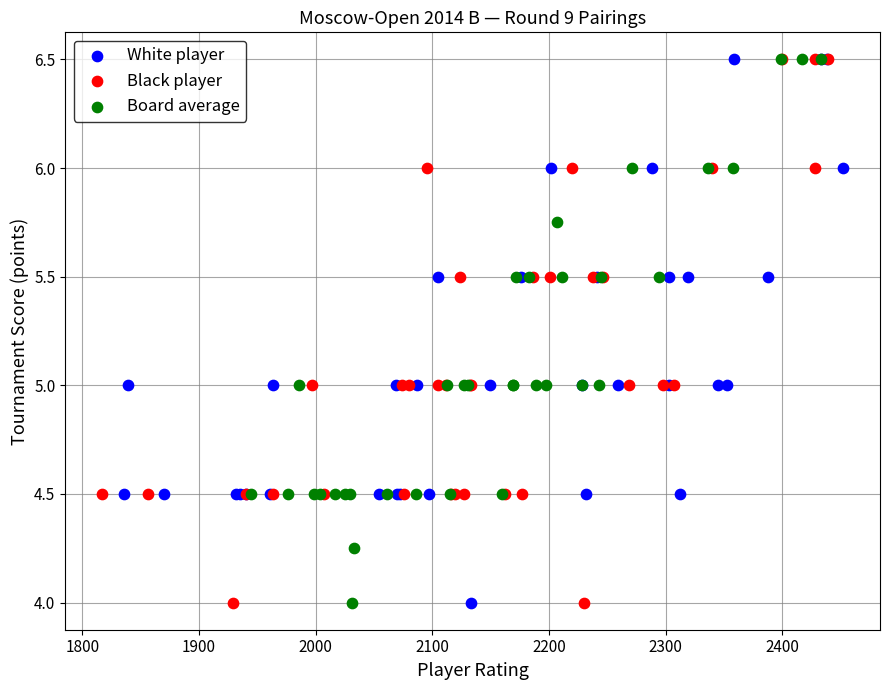

What are all the series names shown in the legend?

White player, Black player, Board average